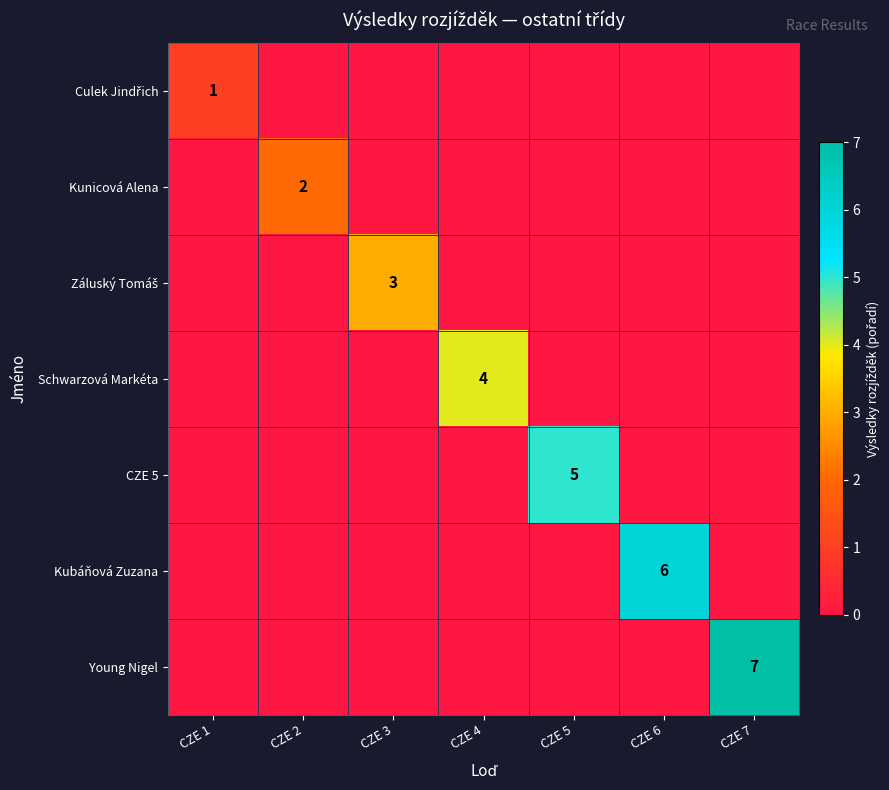

Is it true that Kunicová Alena equals 1 at CZE 2?

False